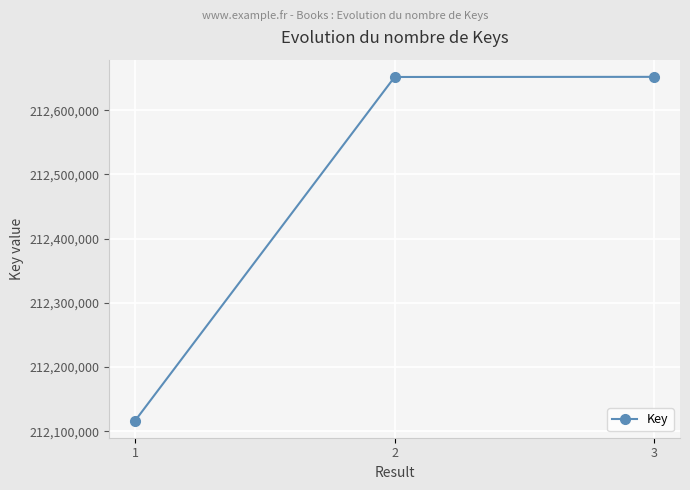

Approximately how many times larger is the value at 2 compared to 3?

1.0